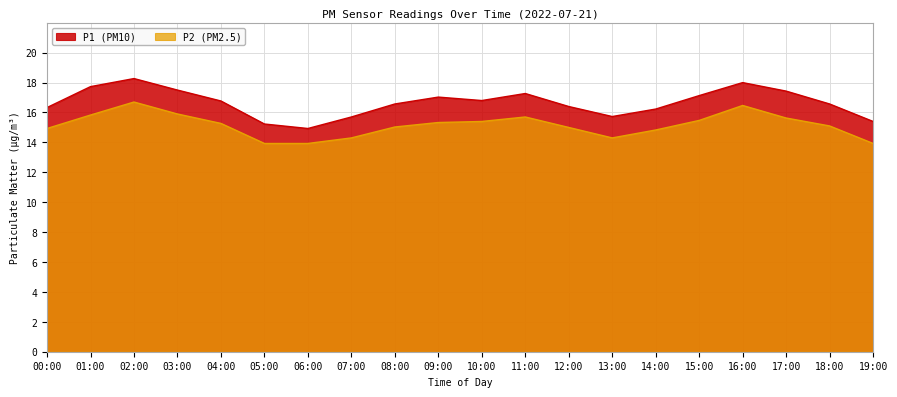

Reading left to right, list all the values displayed in this chart.

P1: 16.3	17.7	18.3	17.5	16.8	15.2	14.9	15.7	16.6	17.0	16.8	17.3	16.4	15.7	16.2	17.1	18.0	17.4	16.6	15.4
P2: 14.9	15.8	16.7	15.9	15.3	13.9	13.9	14.3	15.0	15.3	15.4	15.7	15.0	14.3	14.8	15.5	16.5	15.6	15.1	13.9